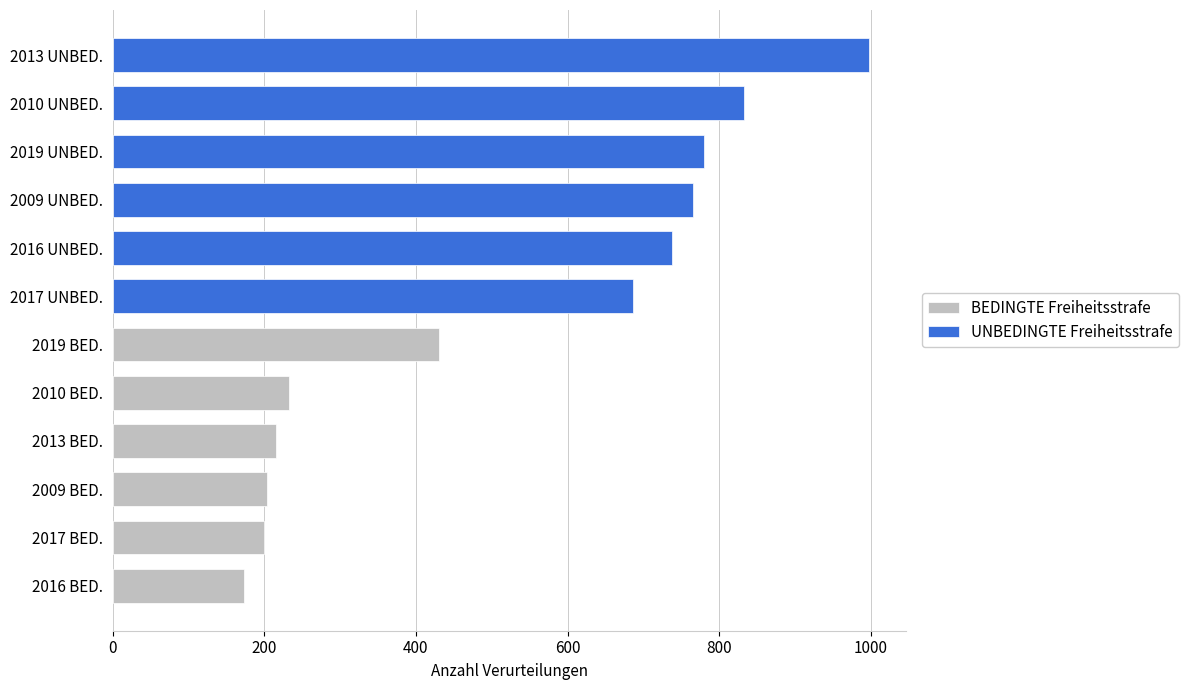

True or false: BEDINGTE Freiheitsstrafe has a value of 267 at 2017.

False